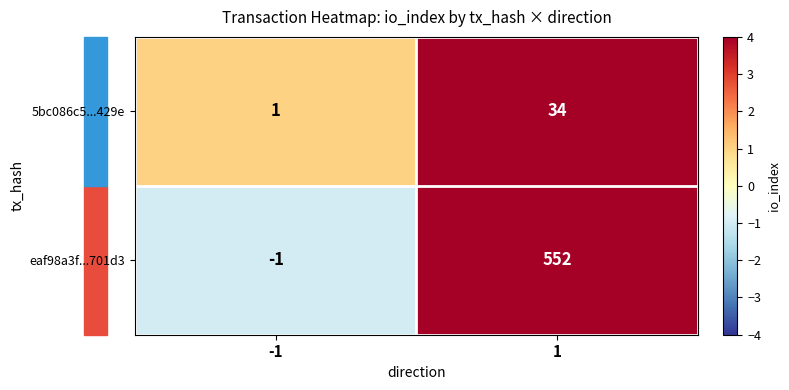

Which series changed the most between -1 and 1?

eaf98a3f...701d3